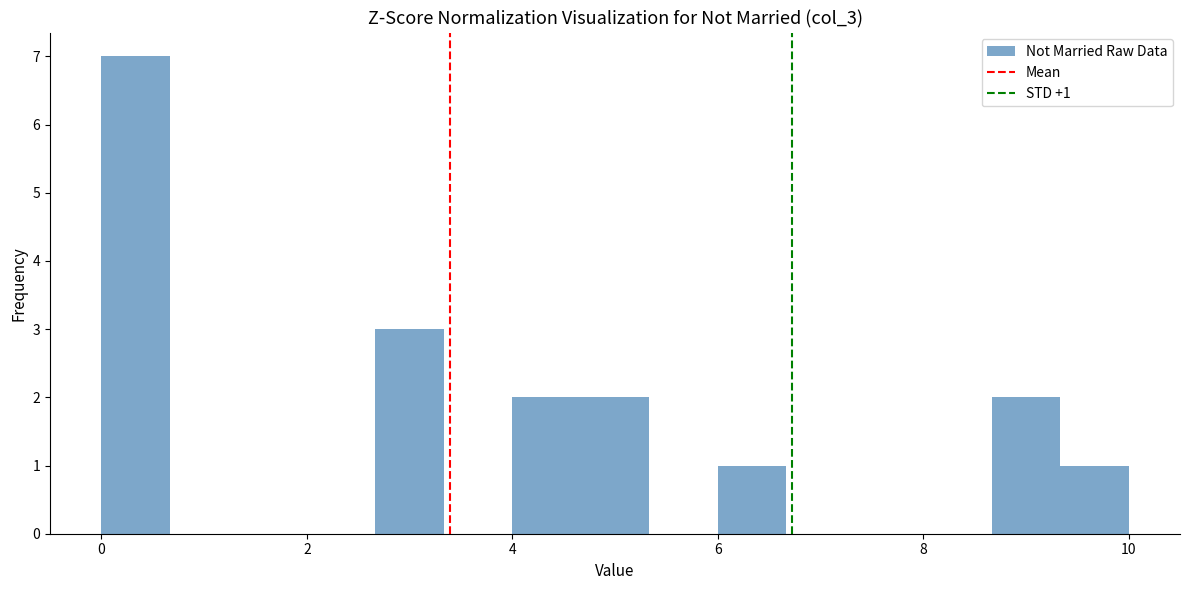

Read against the x-axis, roughly where is the centre of the tallest bar?

0.4